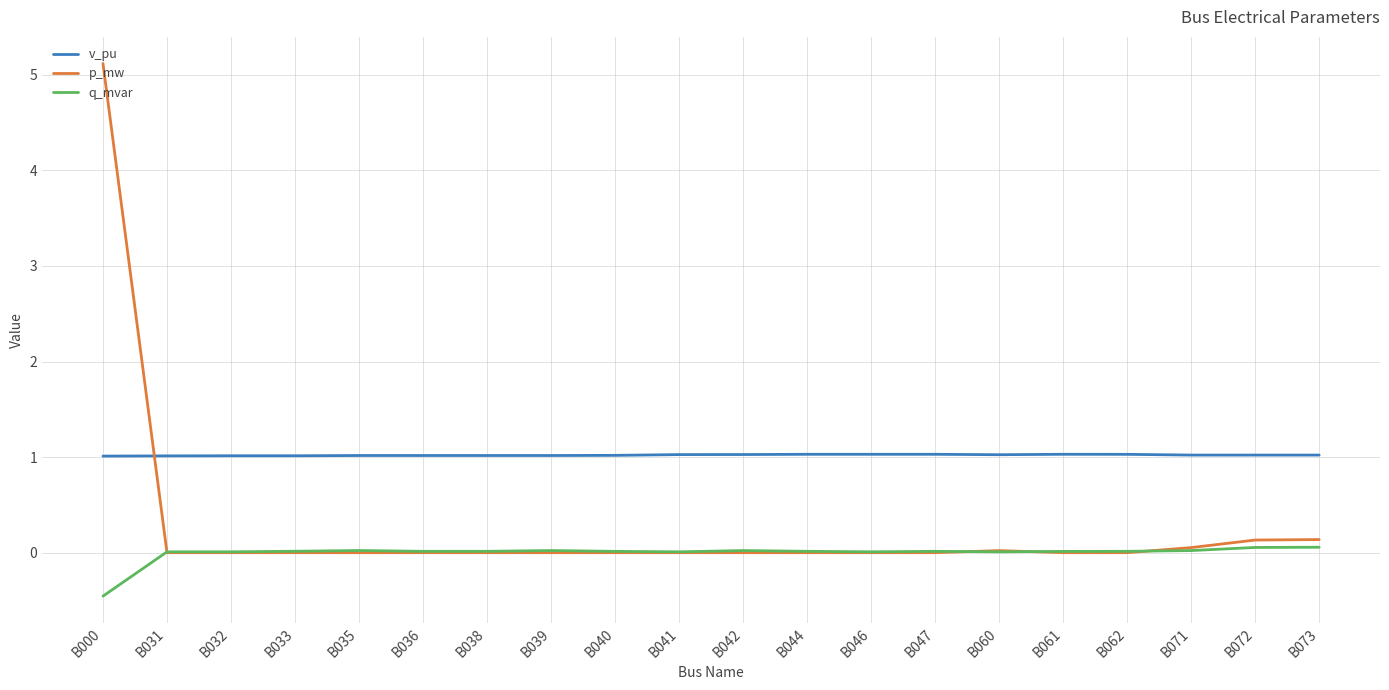

At which category is the sum across all series the highest?

B000